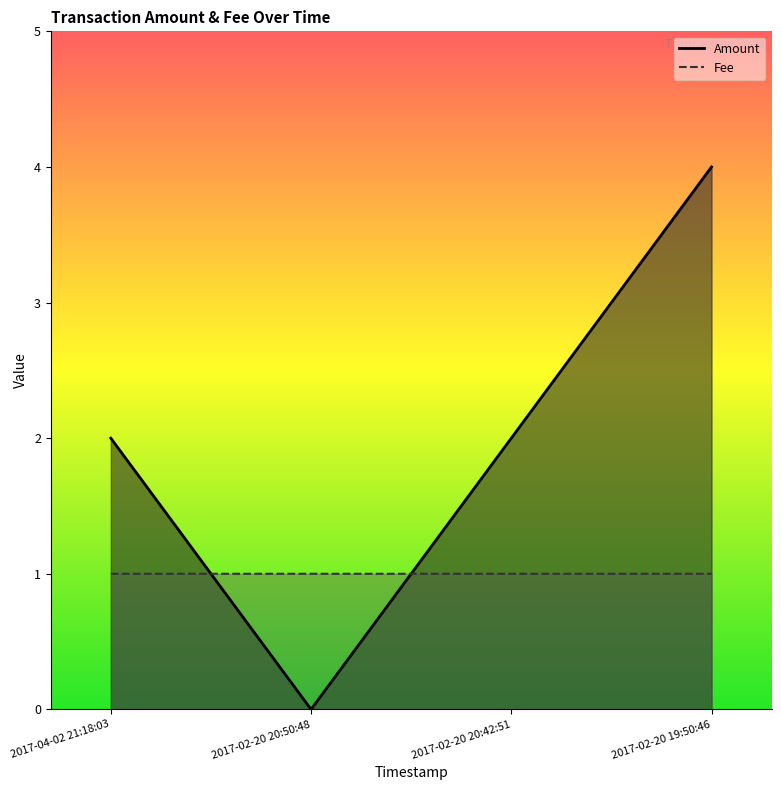

What is the sum of the Amount values at 2017-02-20 19:50:46 and 2017-02-20 20:42:51?

6.0